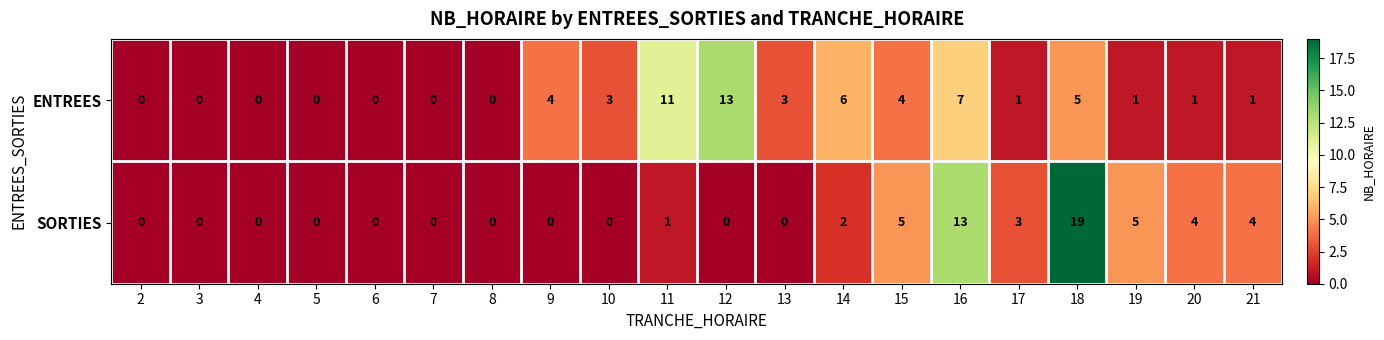

True or false: ENTREES has a value of 1 at 21.

True